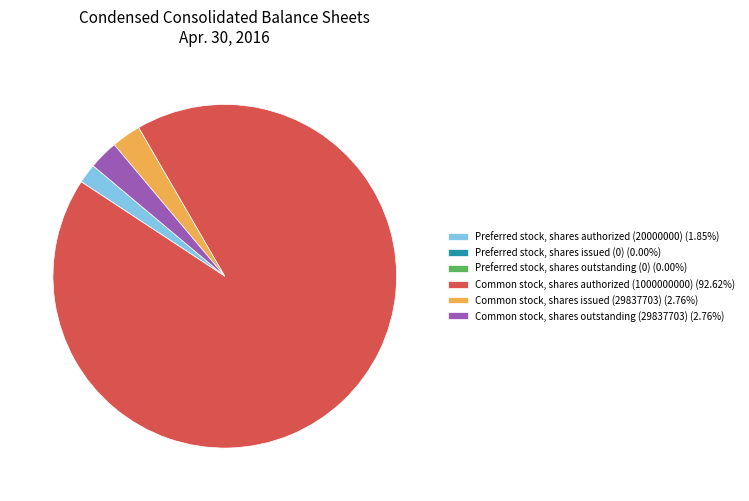

Does any single category account for the majority?

Yes